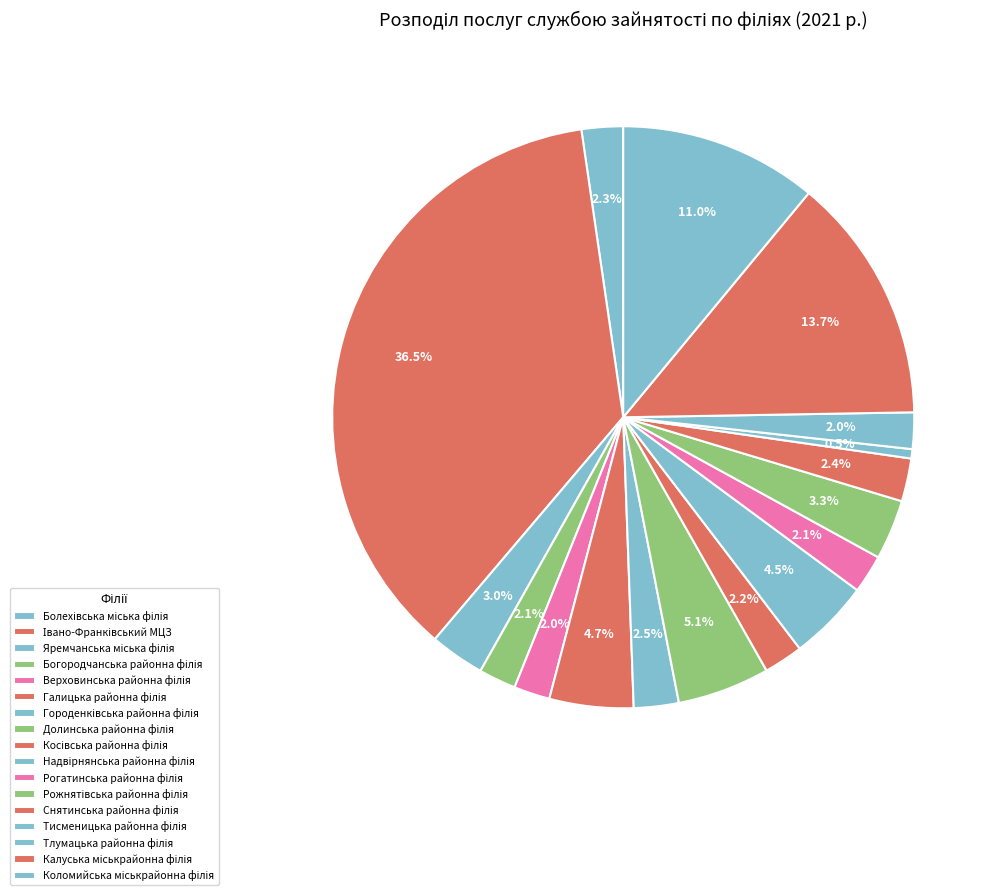

Rank the categories by value from lowest to highest.

Тисменицька районна філія, Верховинська районна філія, Тлумацька районна філія, Богородчанська районна філія, Рогатинська районна філія, Косівська районна філія, Болехівська міська філія, Снятинська районна філія, Городенківська районна філія, Яремчанська міська філія, Рожнятівська районна філія, Надвірнянська районна філія, Галицька районна філія, Долинська районна філія, Коломийська міськрайонна філія, Калуська міськрайонна філія, Івано-Франківський МЦЗ